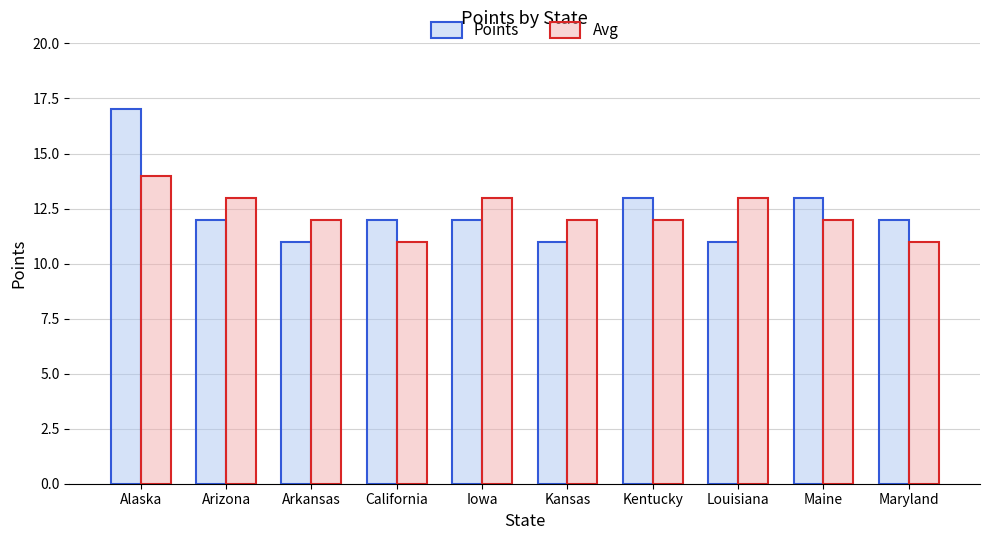

What are all the series names shown in the legend?

Points, Avg